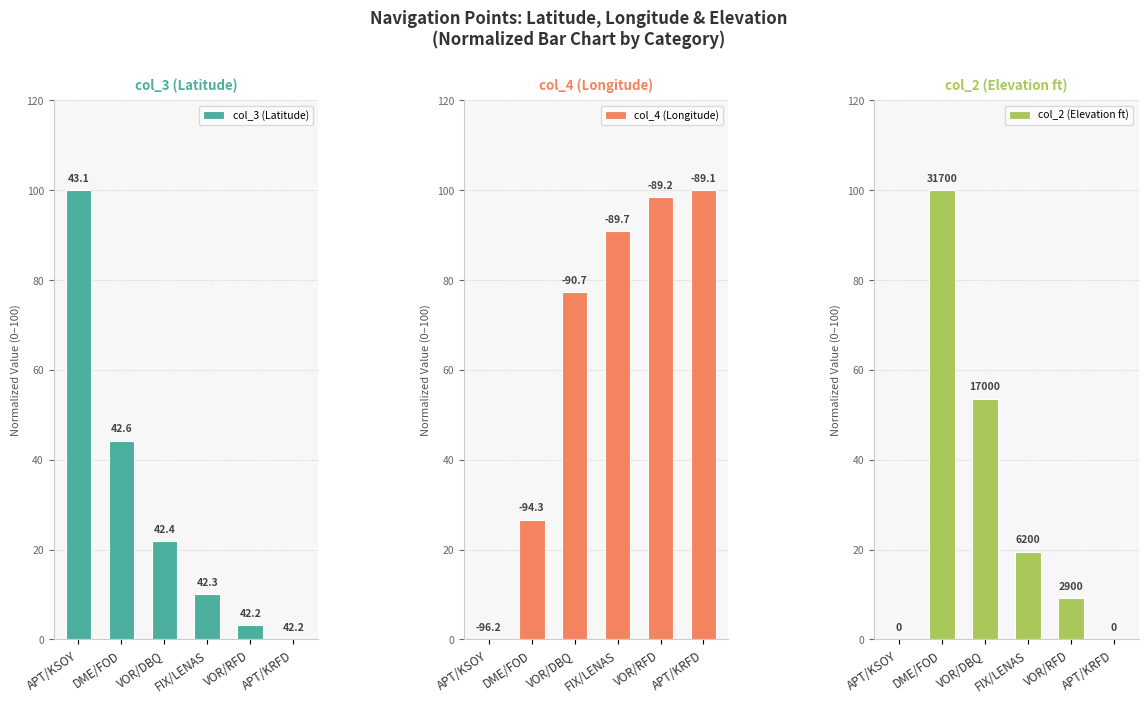

How many categories are shown in the chart?

6